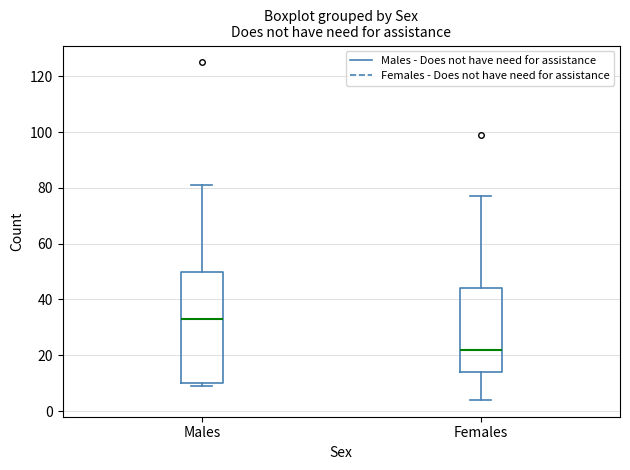

Comparing the boxes themselves (not the whiskers), which one is the tallest?

Males